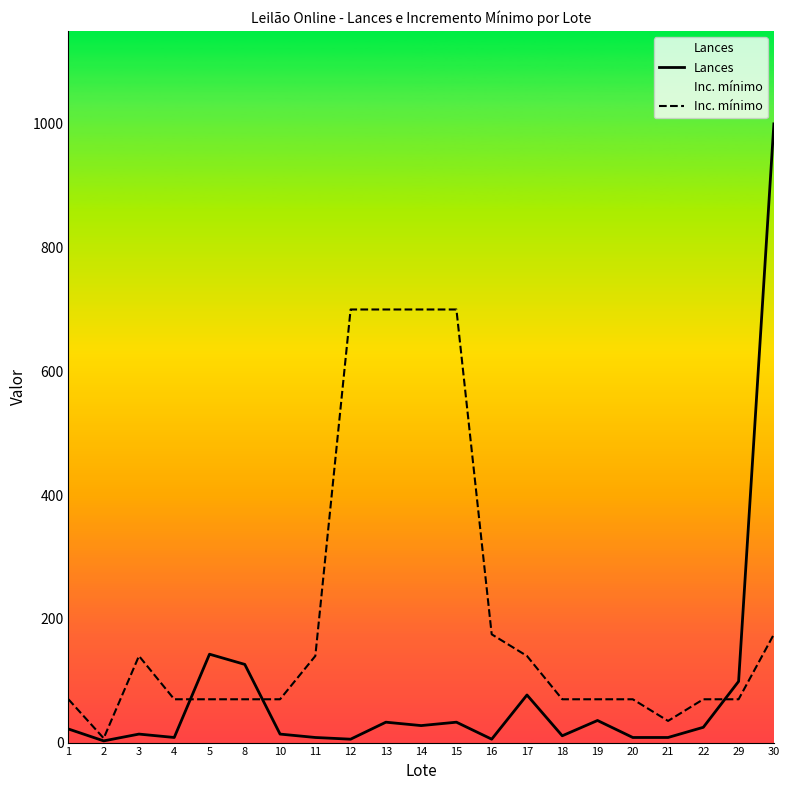

How many interior local peaks does the Inc. mínimo series have?

1